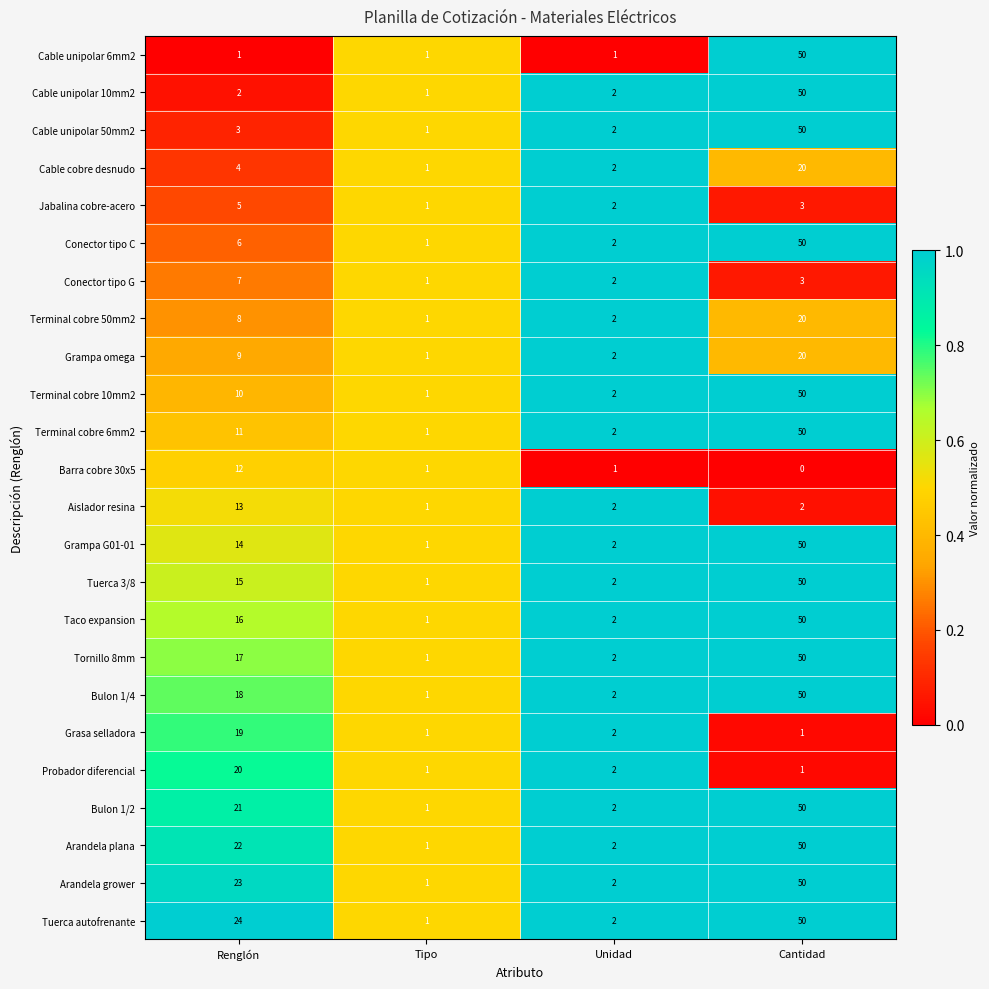

Which series has the largest total across all categories?

Tuerca autofrenante